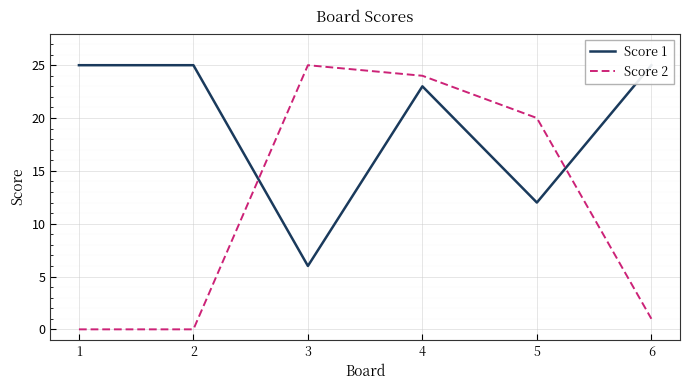

Rank the series by their maximum value, from lowest to highest.

Score 1, Score 2